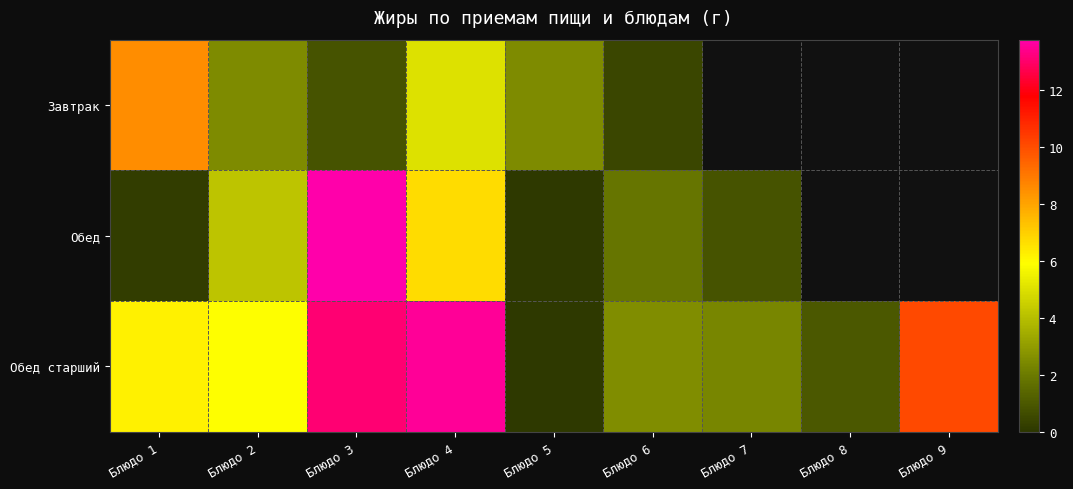

At how many categories does at least one series exceed 1?

8